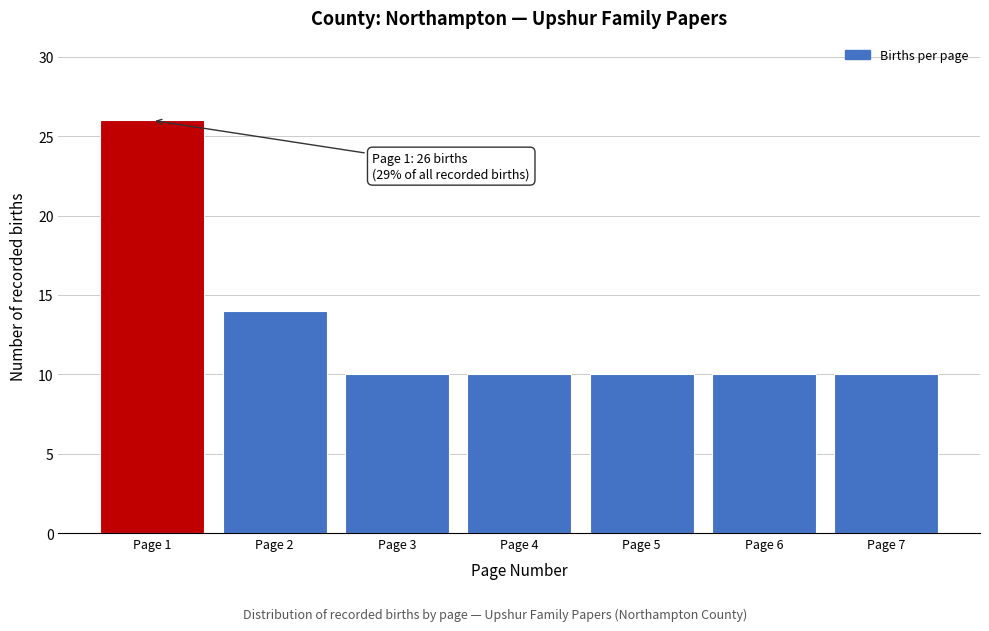

Reading left to right, transcribe all the data shown in this chart.

26	14	10	10	10	10	10